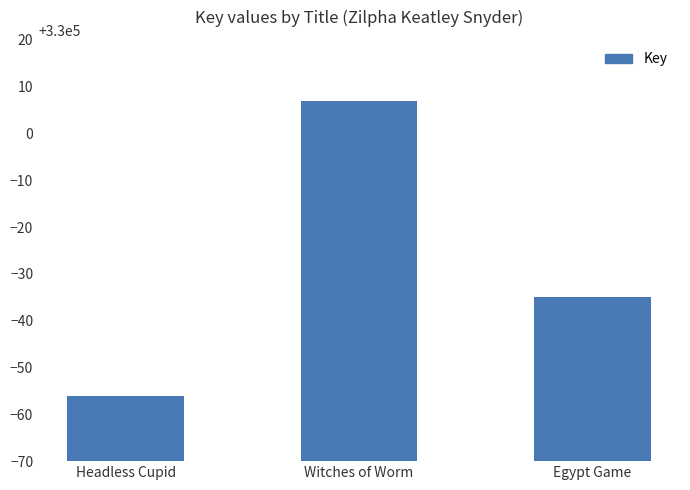

At which label does the data first exceed 329965?

Witches of Worm